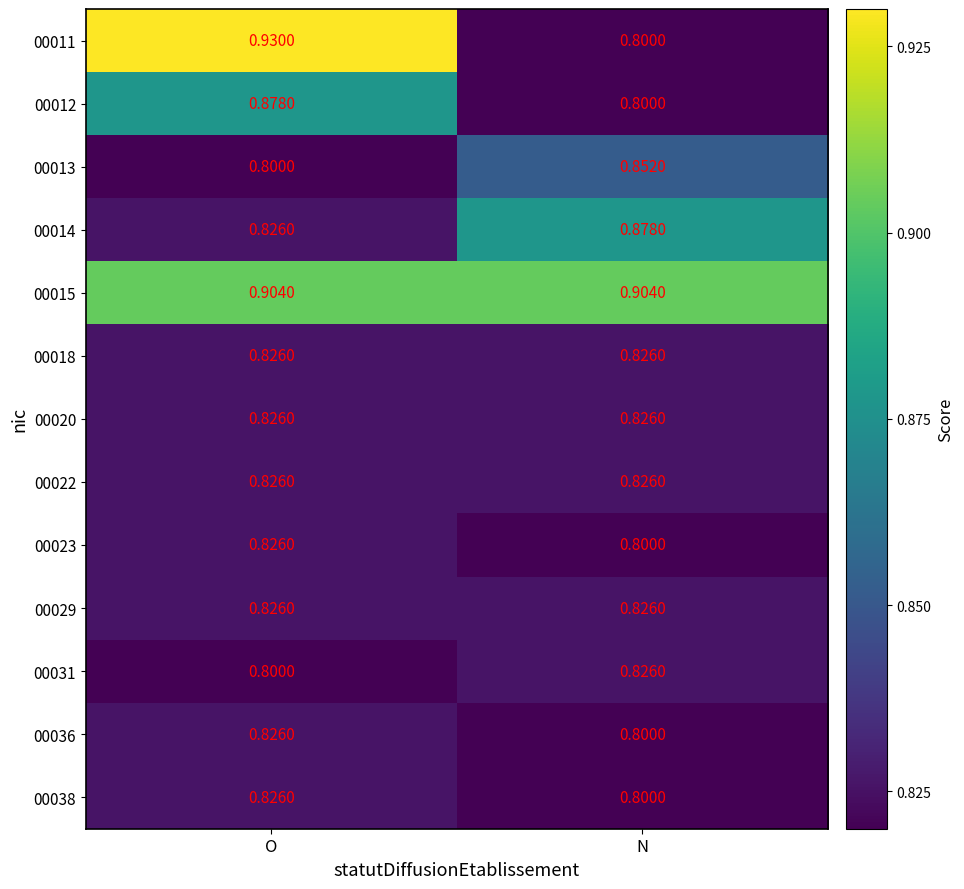

List the labels in order of 00023 value, largest first.

O, N